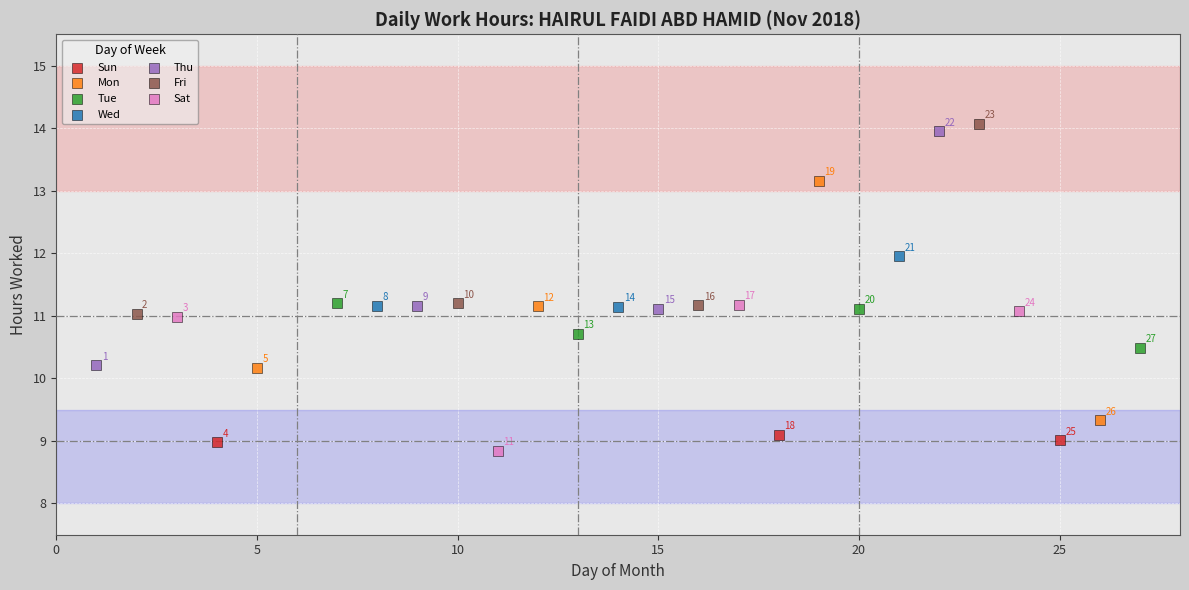

Which series has the widest spread of Y values?

Mon